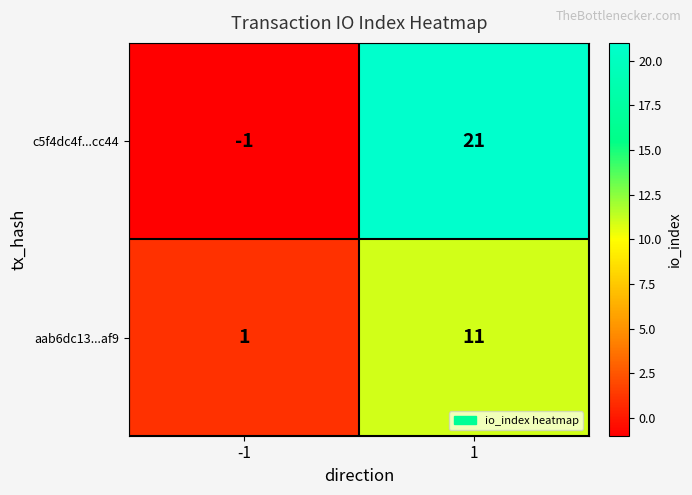

Reading left to right, what are all the values shown in this chart?

c5f4dc4f...cc44: -1	21
aab6dc13...af9: 1	11